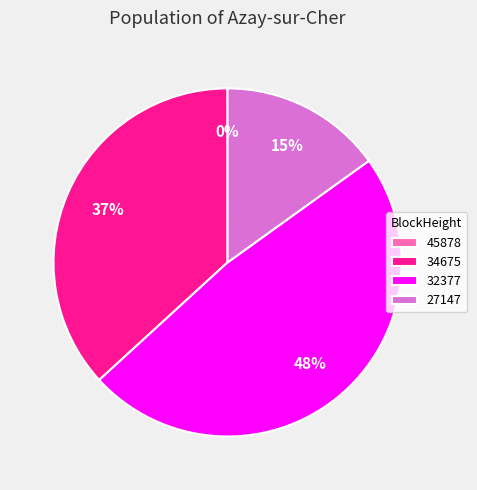

The 27147 slice represents 28% of the pie. True or false?

False